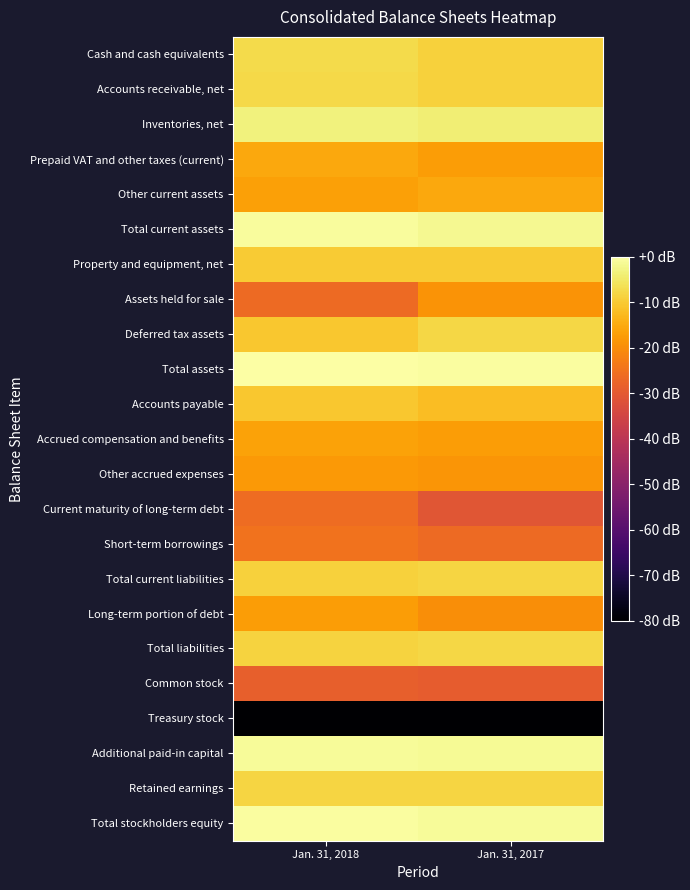

What is the difference between the highest and lowest values at Jan. 31, 2018?

8.5